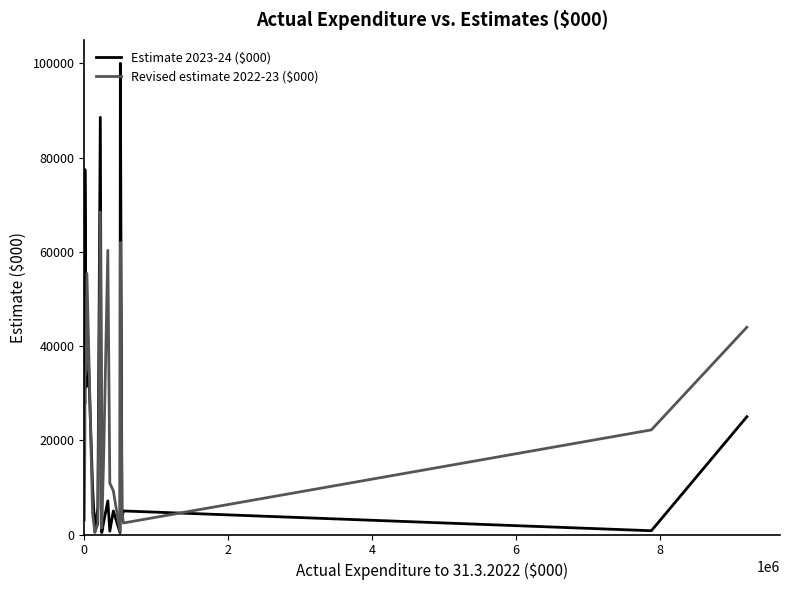

How many categories are shown in the chart?

20